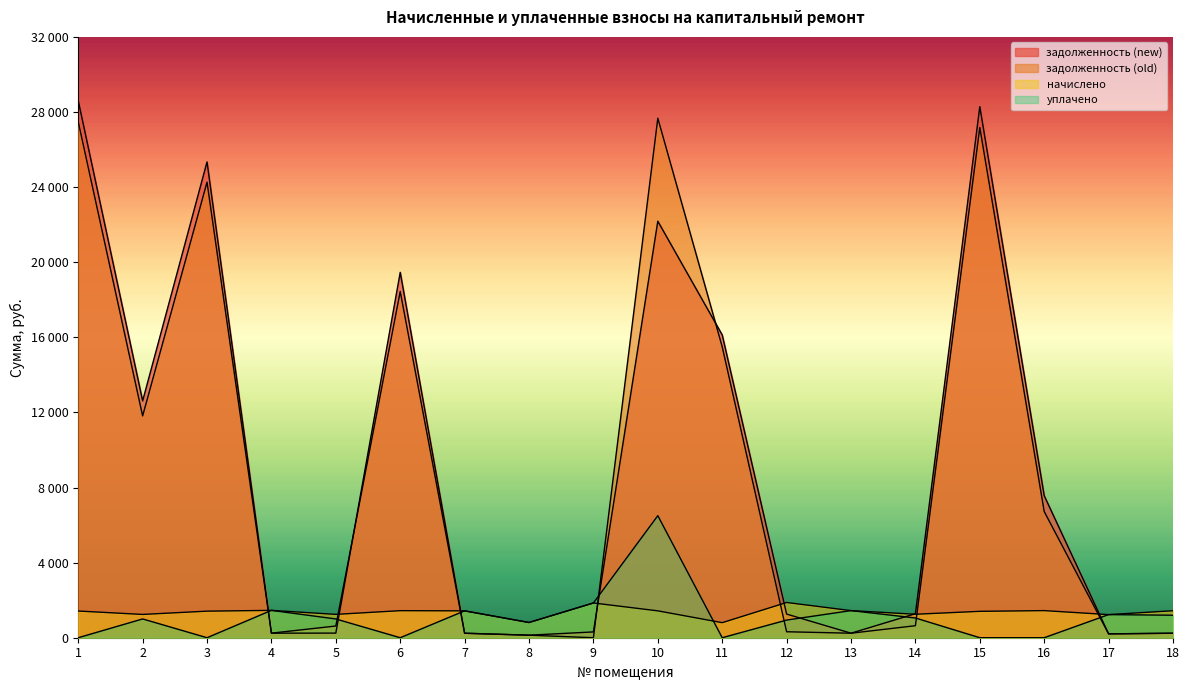

Where is задолженность (old) nearest to the value 13833?

11